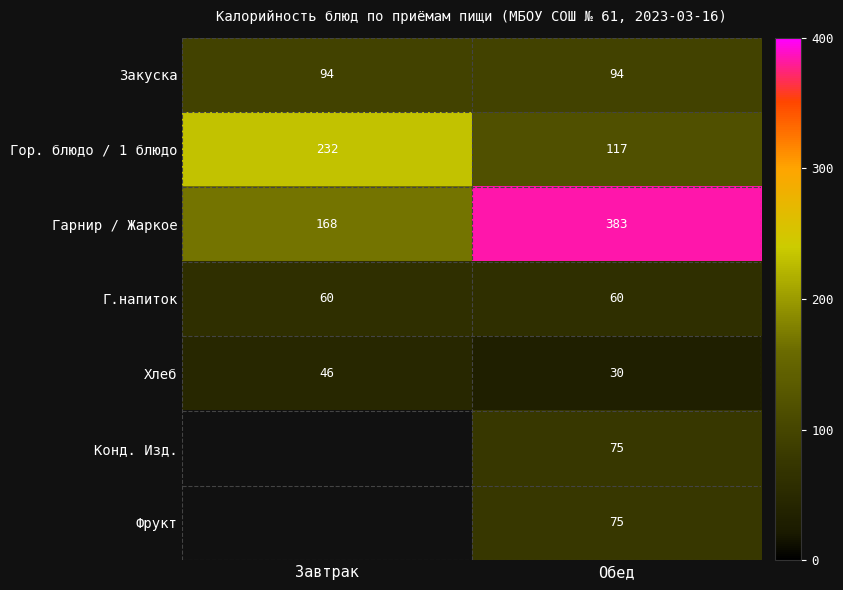

How many values in the Гор. блюдо / 1 блюдо series are below 232?

1